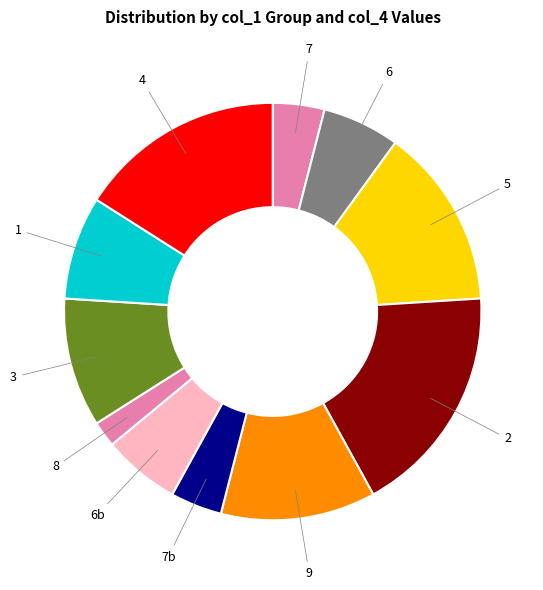

Is the sum of 8 and 6b greater than half?

No